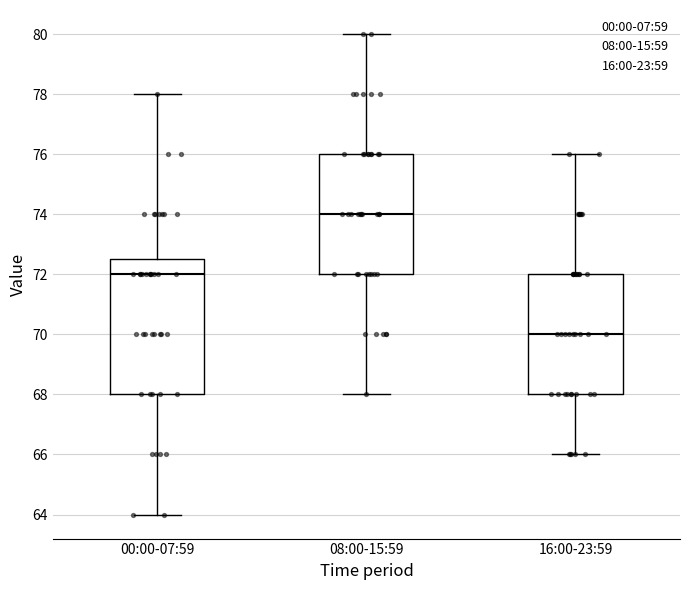

Which box is the tallest, from its lower edge to its upper edge?

00:00-07:59